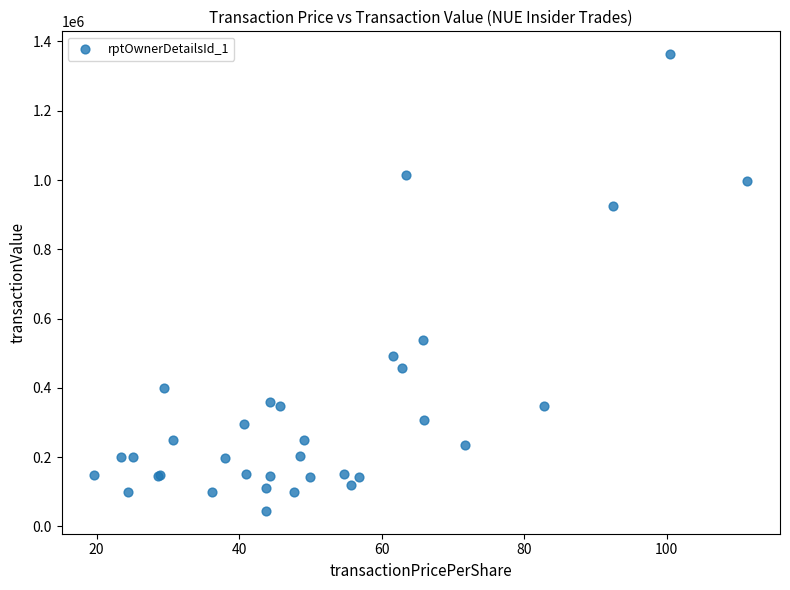

What Y value in the scatter plot is closest to 704106?

537645